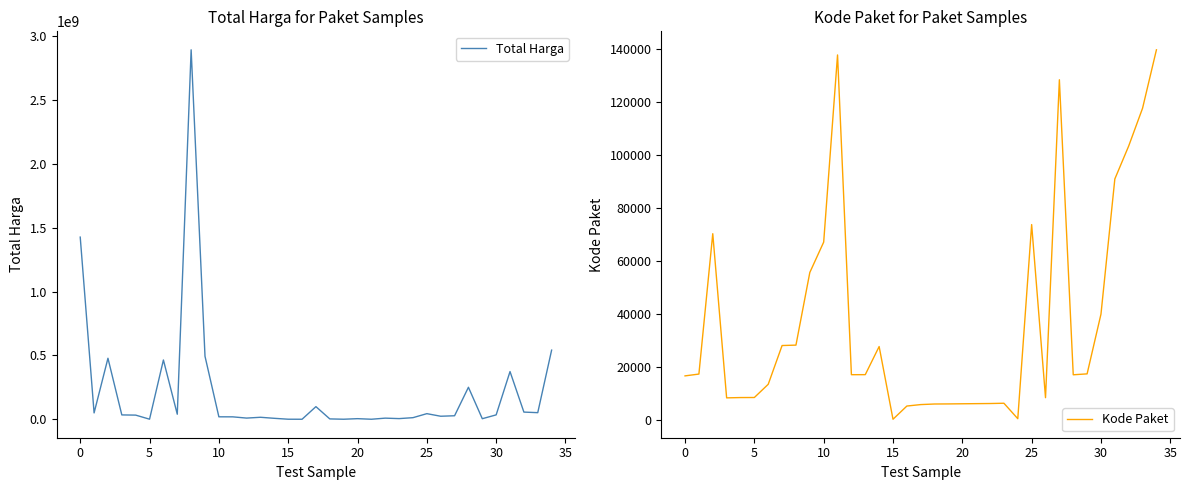

True or false: Kode Paket has a value of 55568 at 30.

False